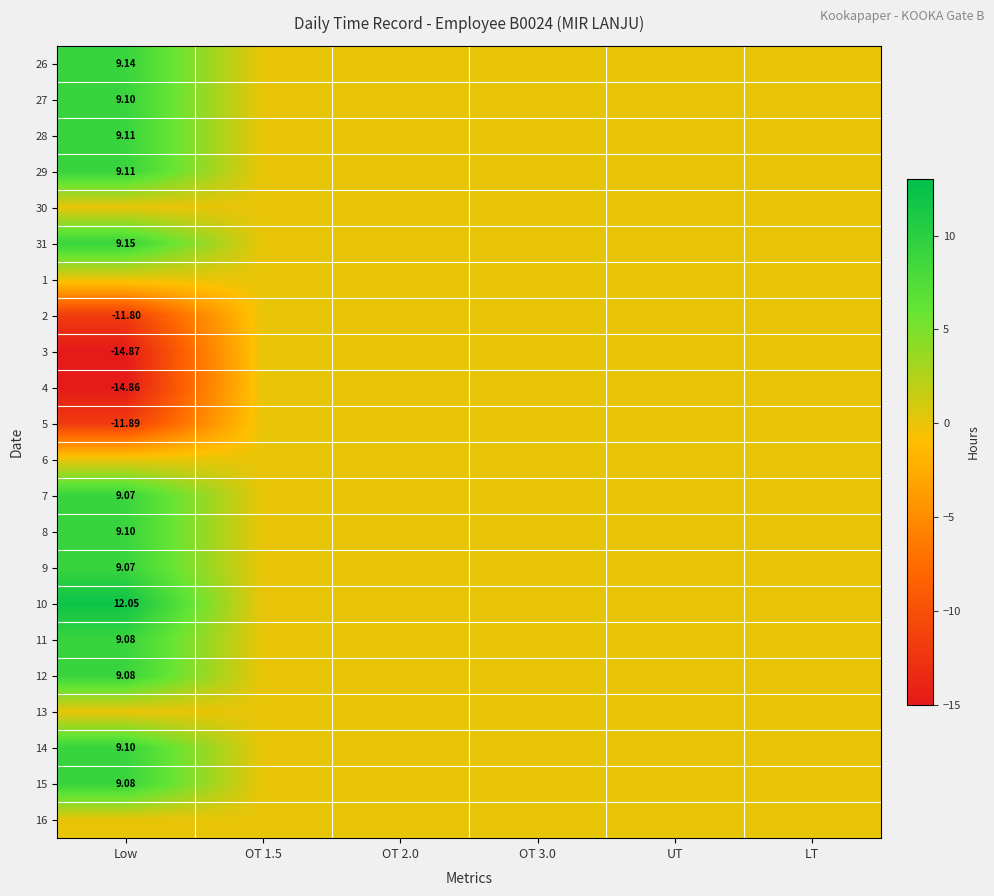

Between OT 1.5 and UT, which is larger?

OT 1.5